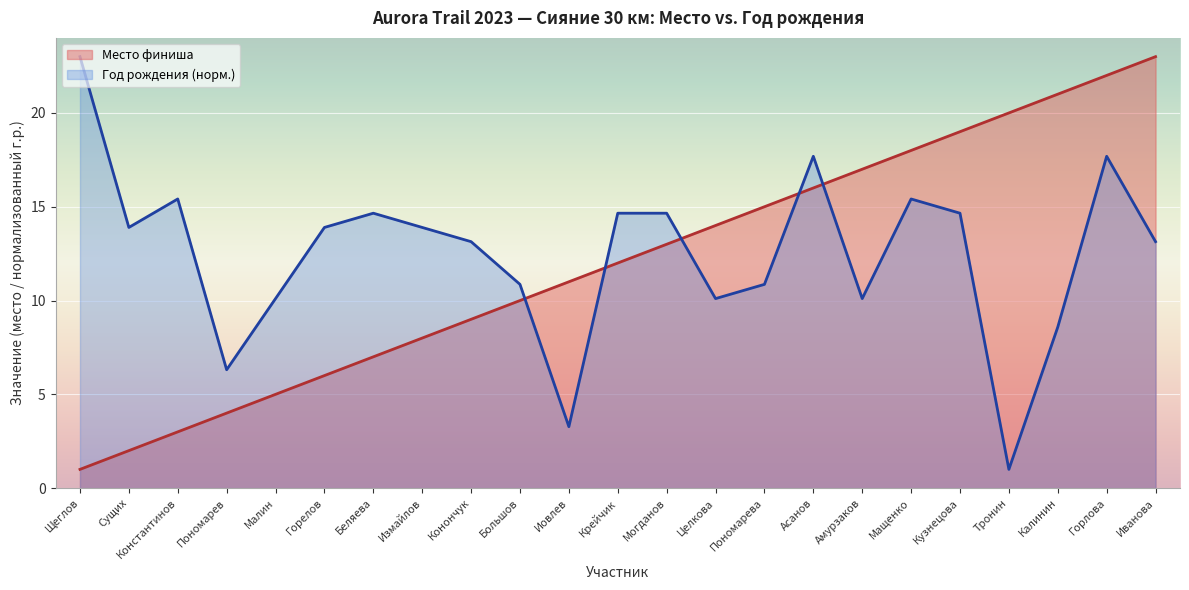

List the series in order of their overall mean, lowest first.

Место финиша, Год рождения (норм.)